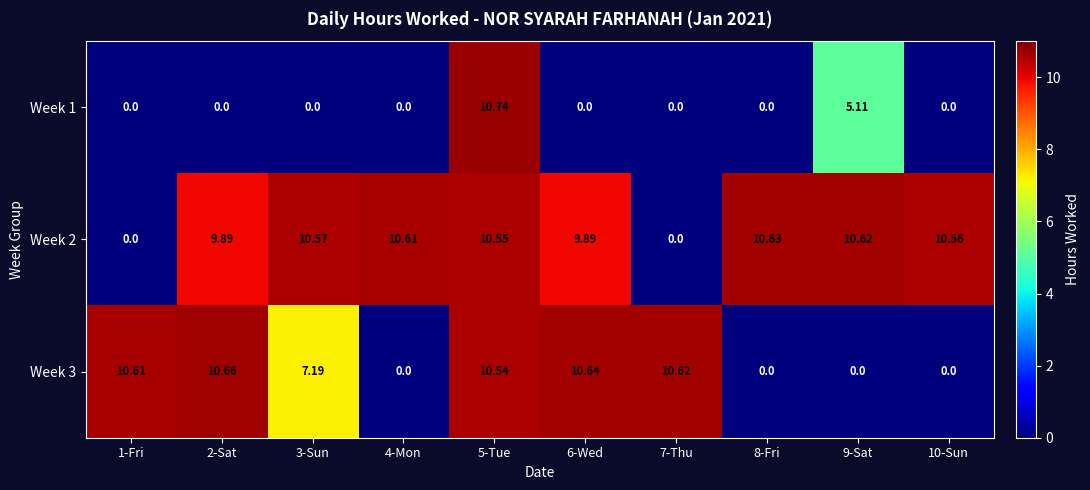

Reading left to right, list all the values displayed in this chart.

Week 1: 1-Fri=0.0	2-Sat=0.0	3-Sun=0.0	4-Mon=0.0	5-Tue=10.7	6-Wed=0.0	7-Thu=0.0	8-Fri=0.0	9-Sat=5.1	10-Sun=0.0
Week 2: 1-Fri=0.0	2-Sat=9.9	3-Sun=10.6	4-Mon=10.6	5-Tue=10.6	6-Wed=9.9	7-Thu=0.0	8-Fri=10.6	9-Sat=10.6	10-Sun=10.6
Week 3: 1-Fri=10.6	2-Sat=10.7	3-Sun=7.2	4-Mon=0.0	5-Tue=10.5	6-Wed=10.6	7-Thu=10.6	8-Fri=0.0	9-Sat=0.0	10-Sun=0.0